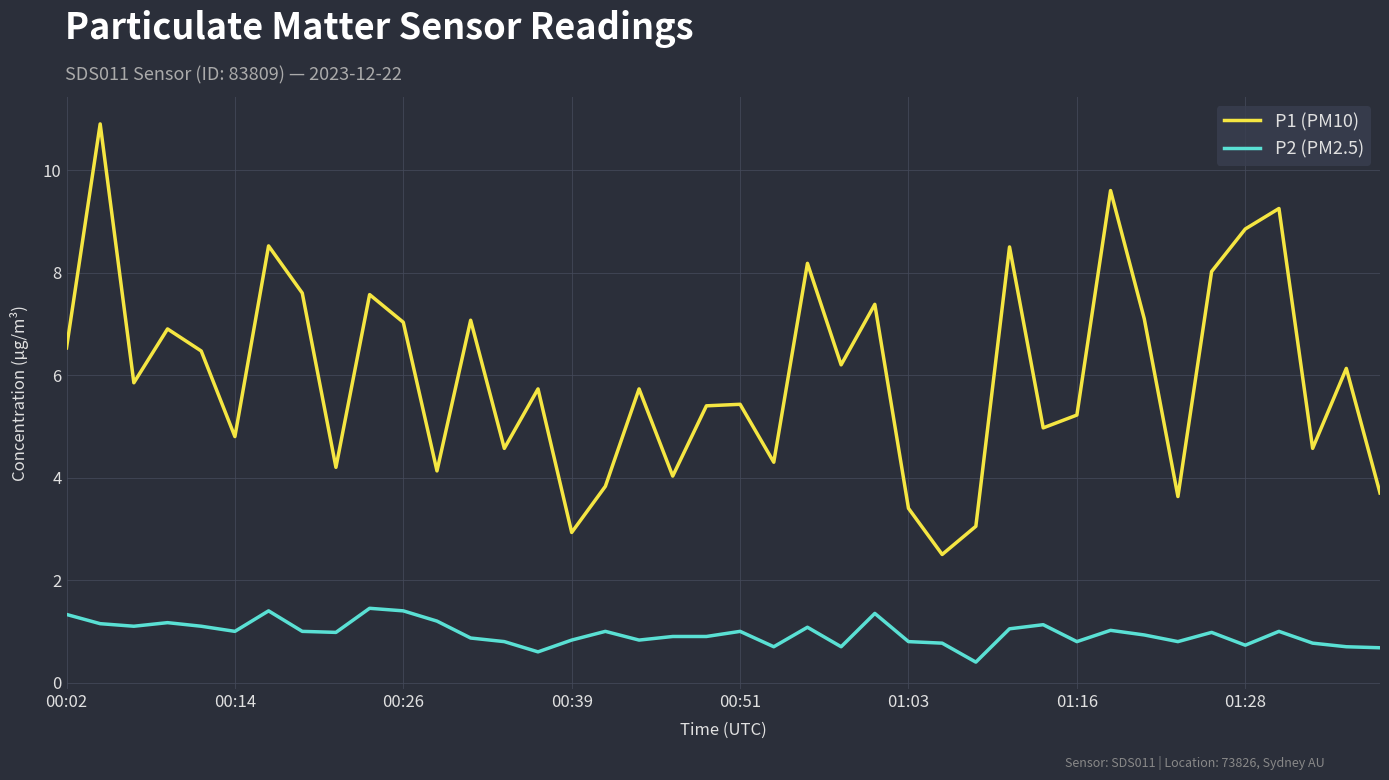

What is the greatest value displayed?

10.9